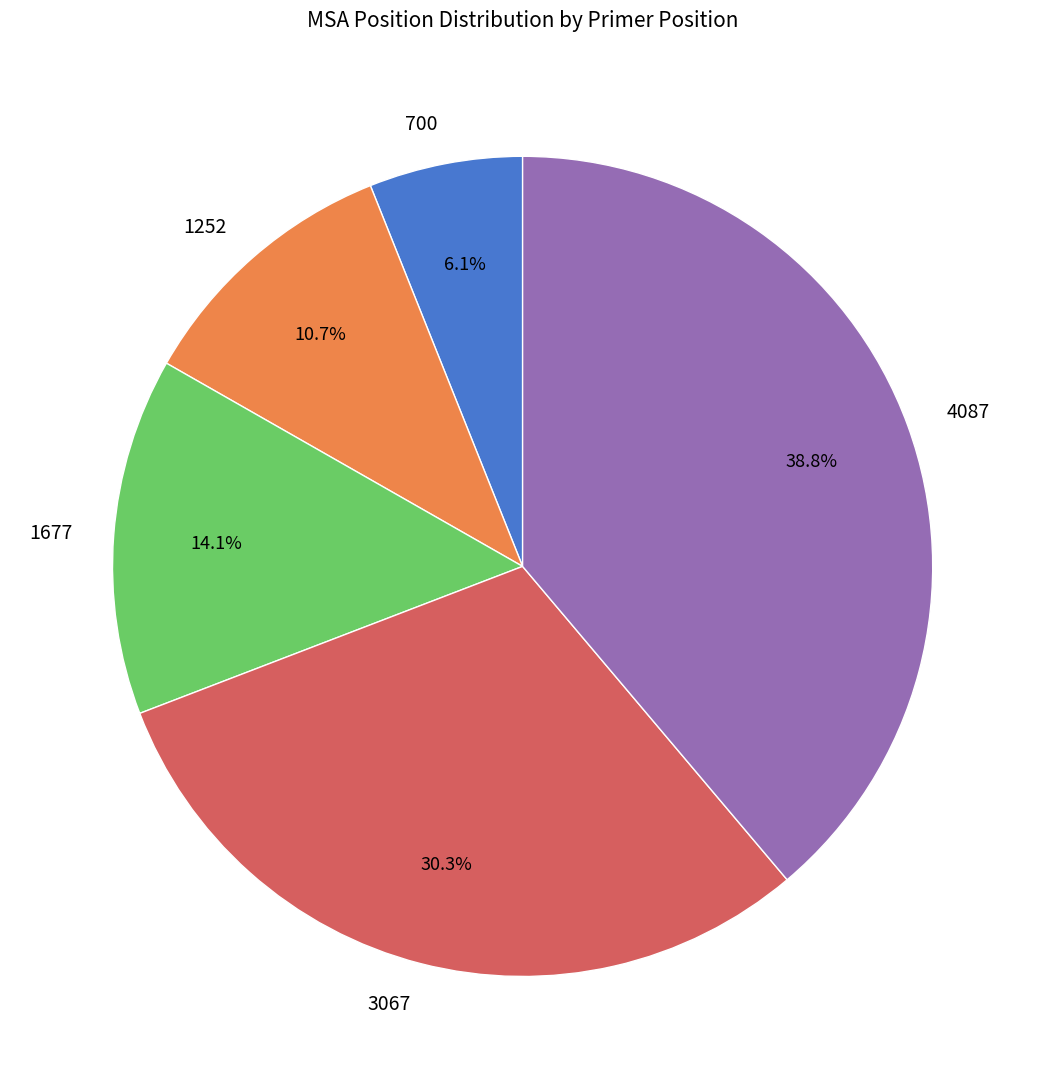

To the nearest percent, what is the average slice percentage?

20%